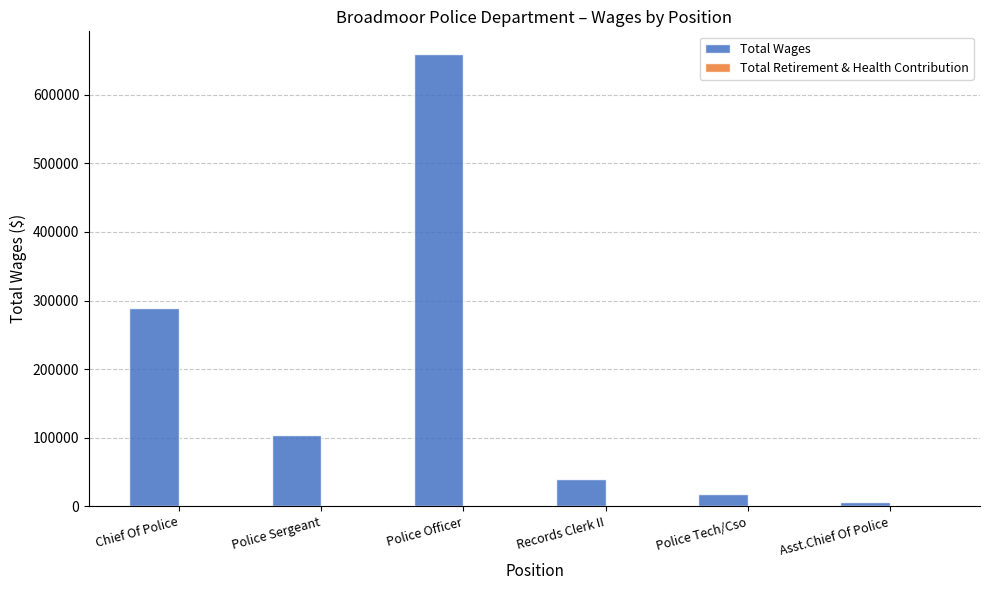

At which label is the value closest to 332737?

Chief Of Police